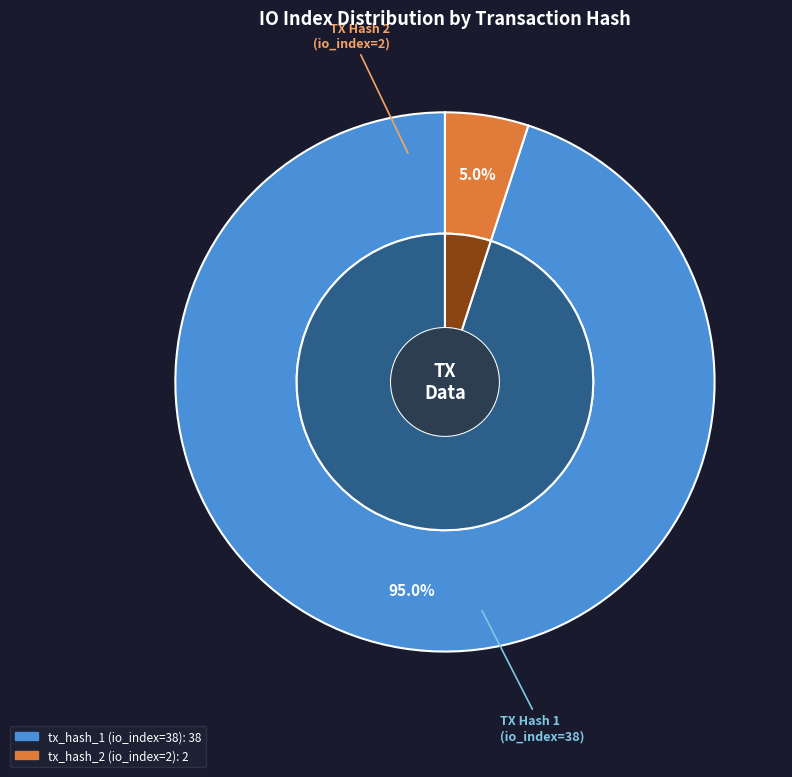

How many slices are in this pie chart?

2